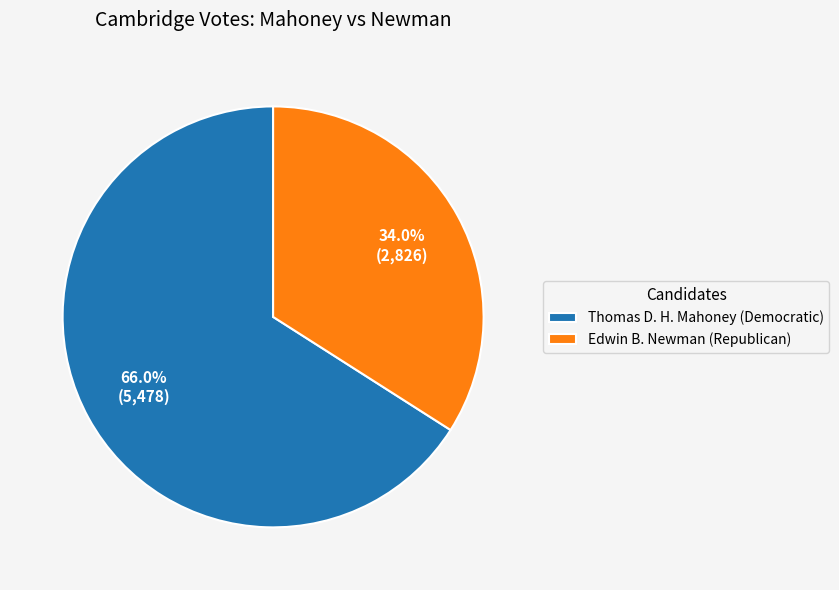

What is the largest slice in the pie chart?

Thomas D. H. Mahoney (Democratic)